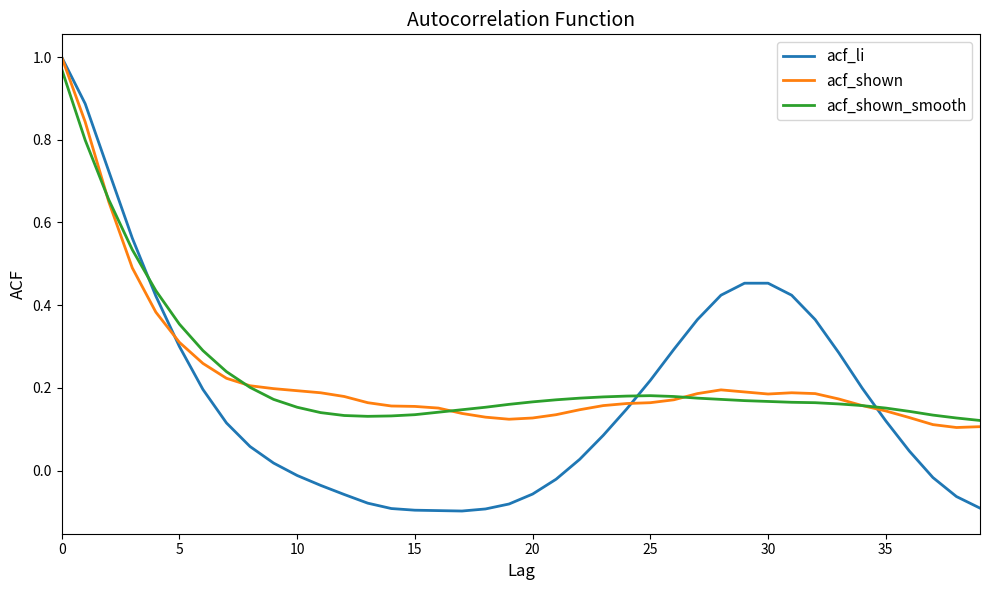

Does the chart have visible grid lines?

No